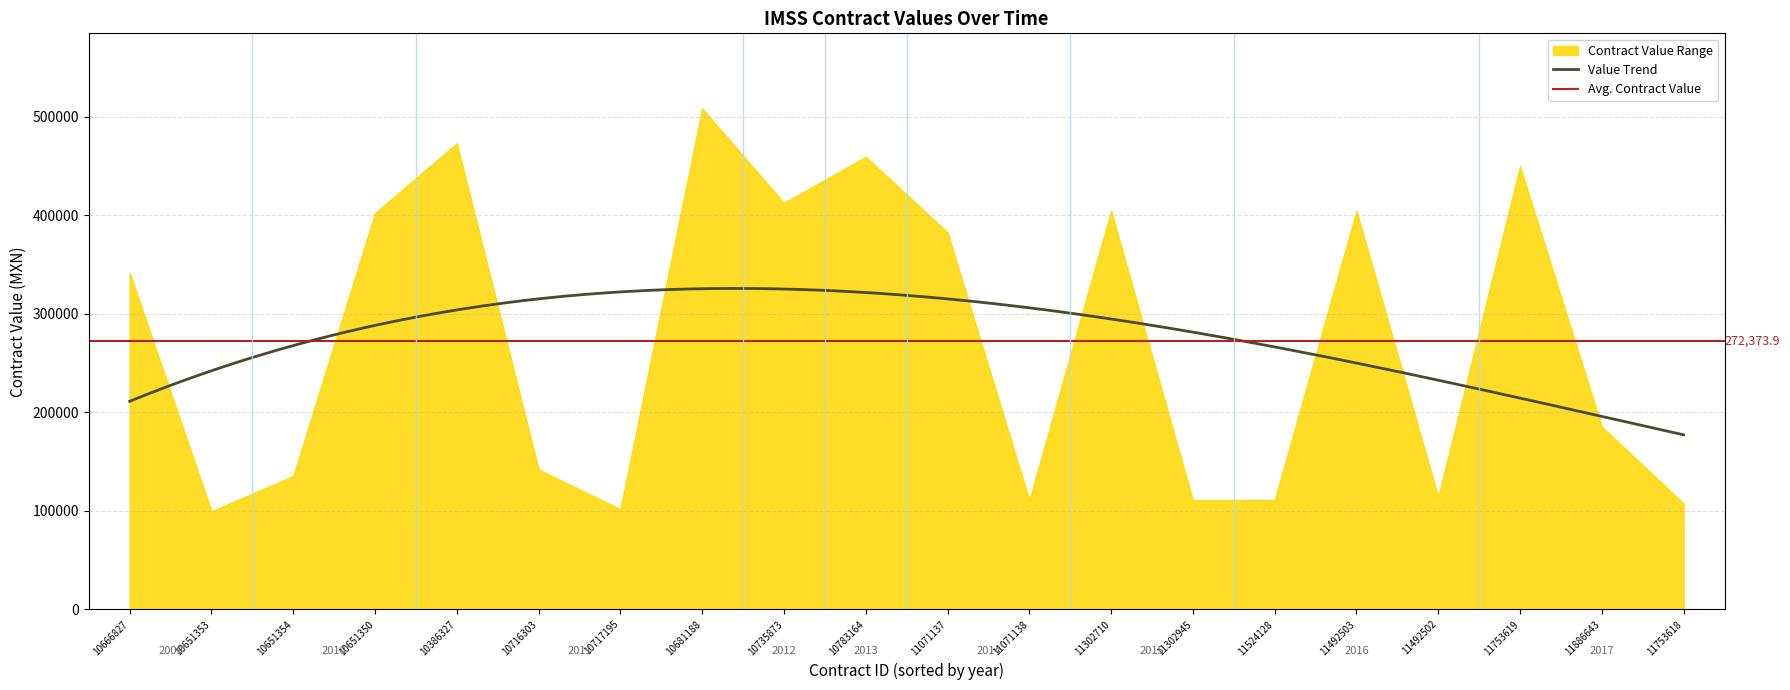

Does the chart display data point markers on the line(s)?

No